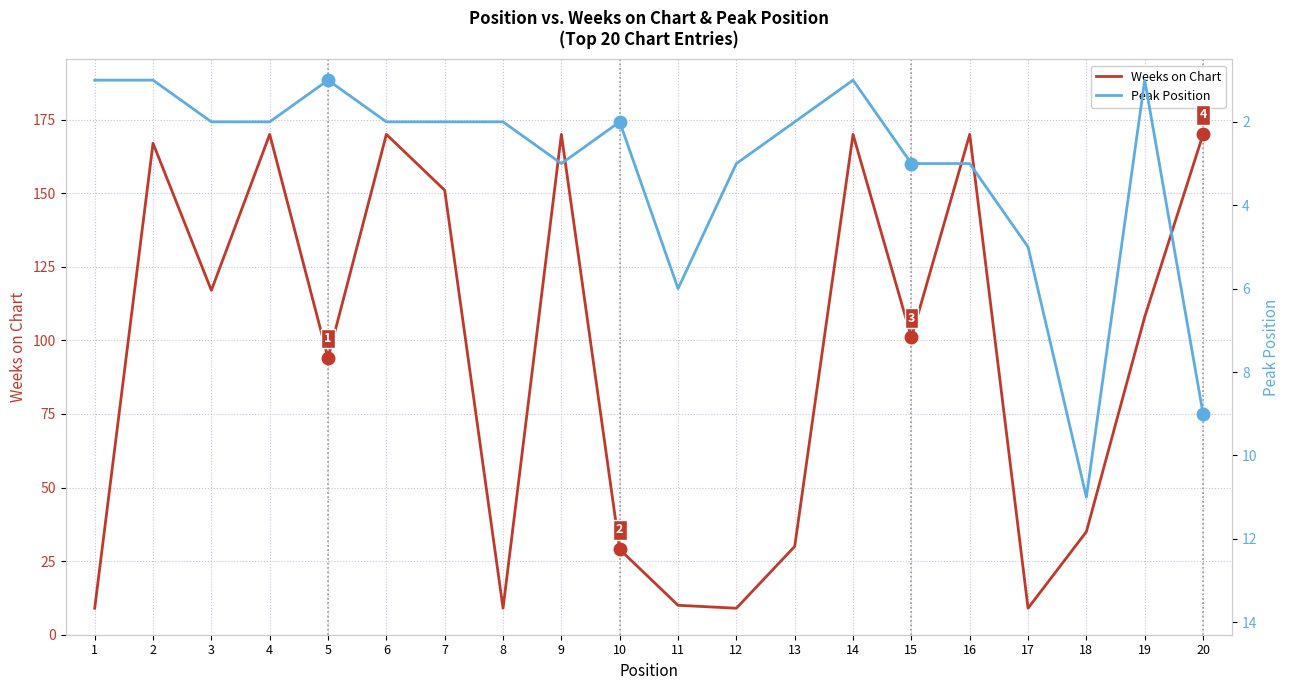

What is the difference between the highest and lowest values at 2?

166